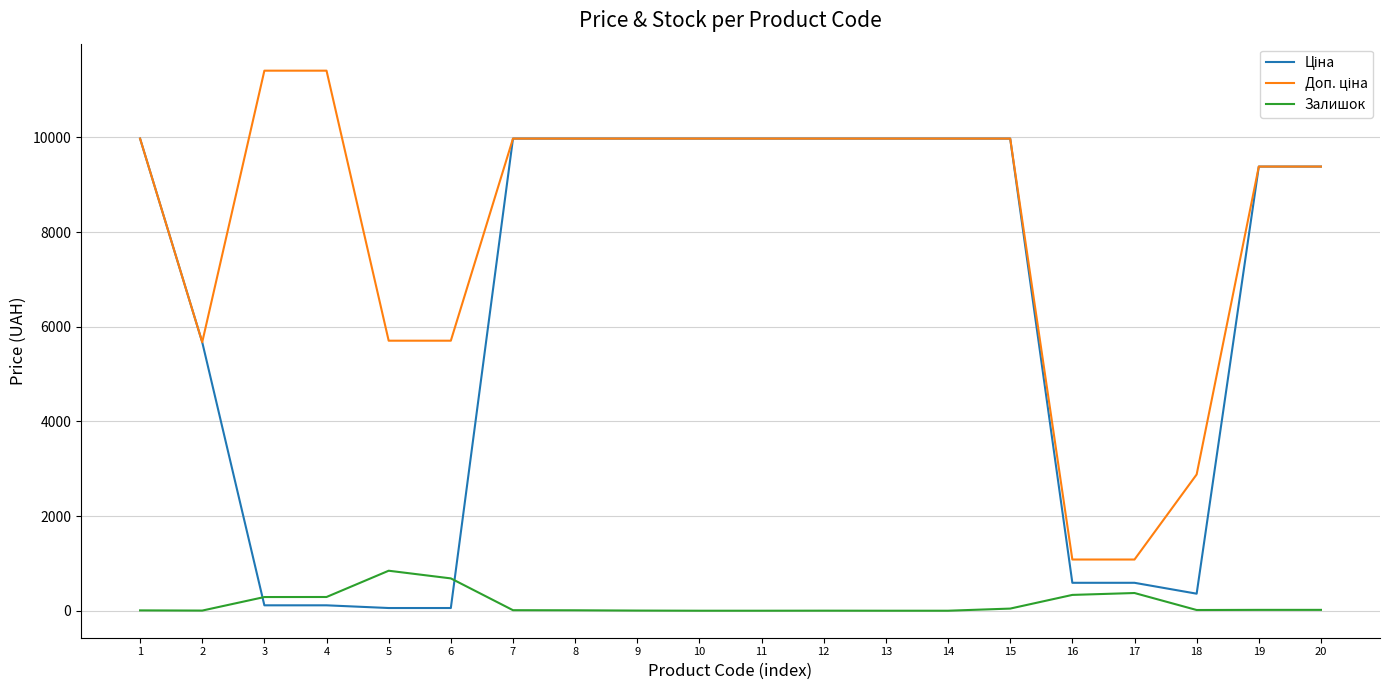

The value of Залишок at 14 is 438.3. True or false?

False